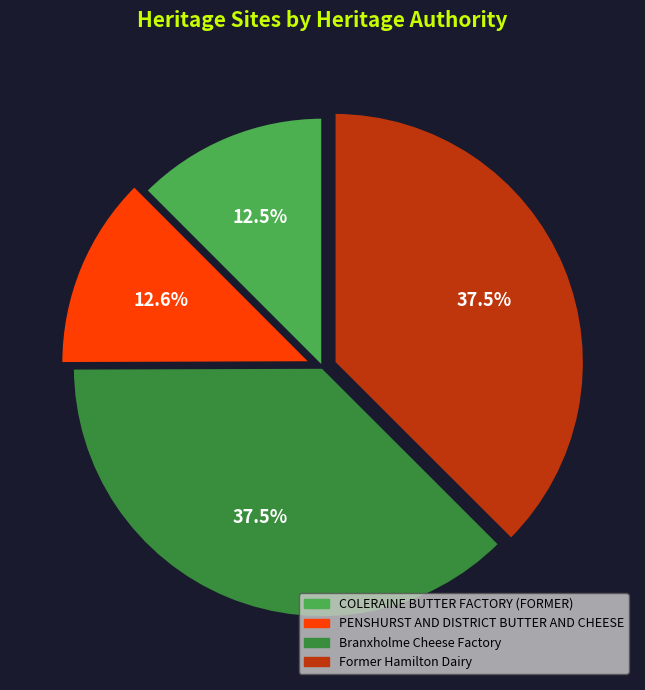

How many slices are in this pie chart?

4